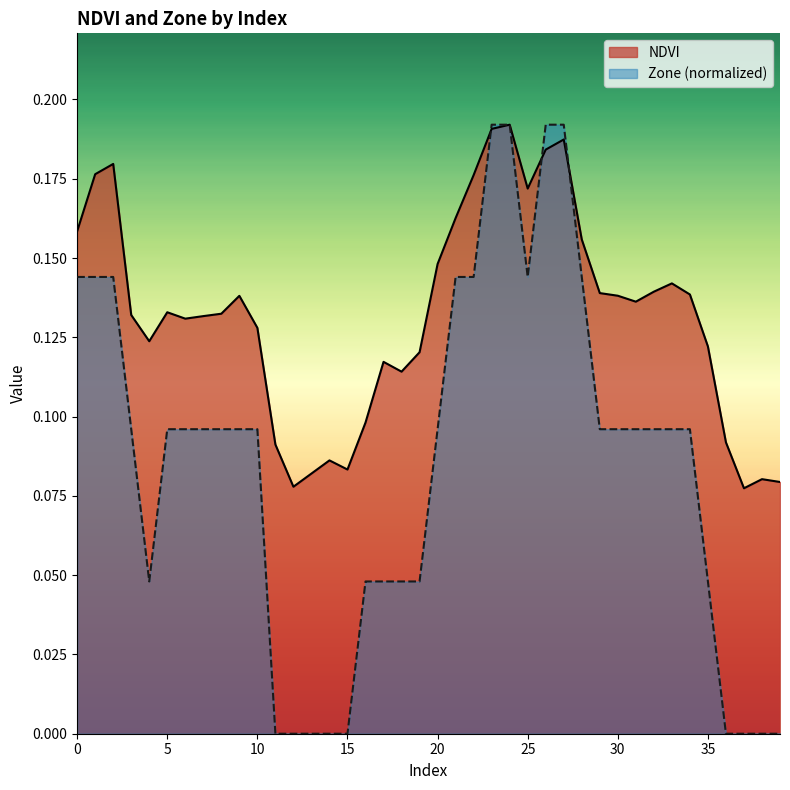

What is the difference between the second highest and minimum values in the Zone series?

0.2